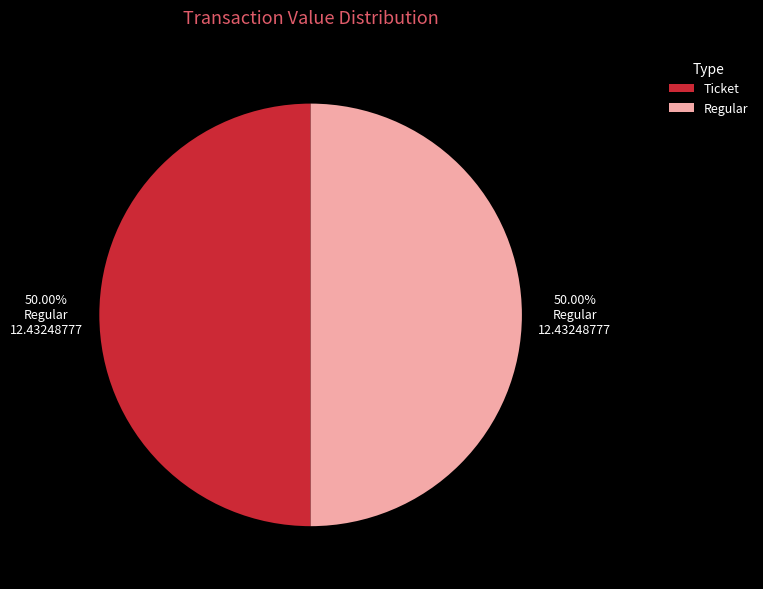

Do Regular and Ticket together represent more than half of the pie?

Yes